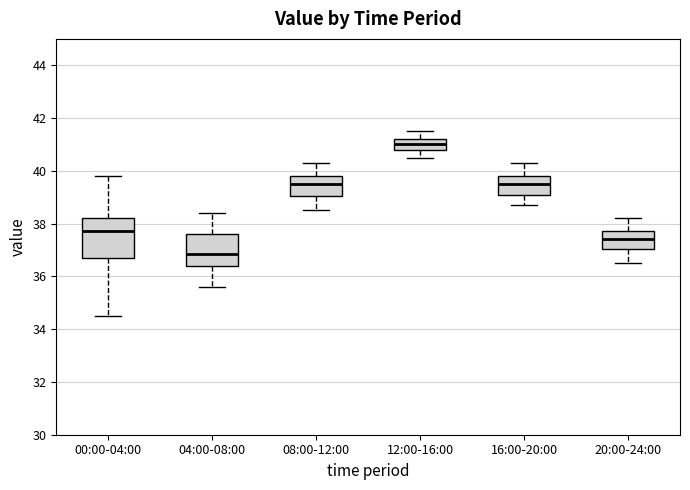

Where does the lower whisker of the box for 16:00-20:00 end on the y-axis? The values are not printed on the chart, so give them approximately, as read against the axis.

38.8